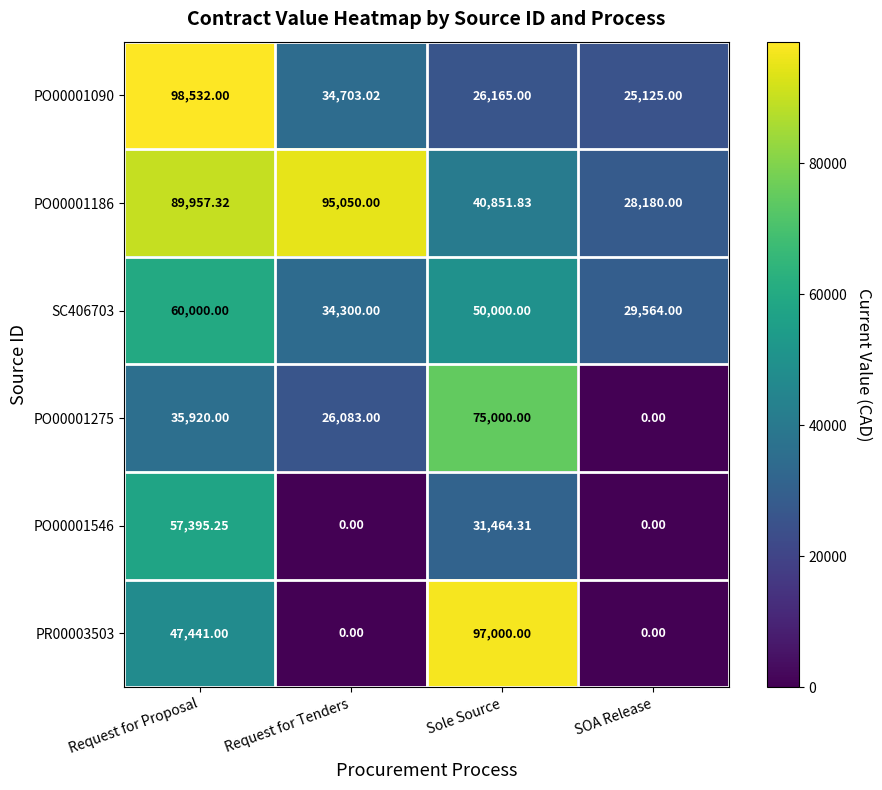

Where is PO00001546 nearest to the value 28697?

Sole Source